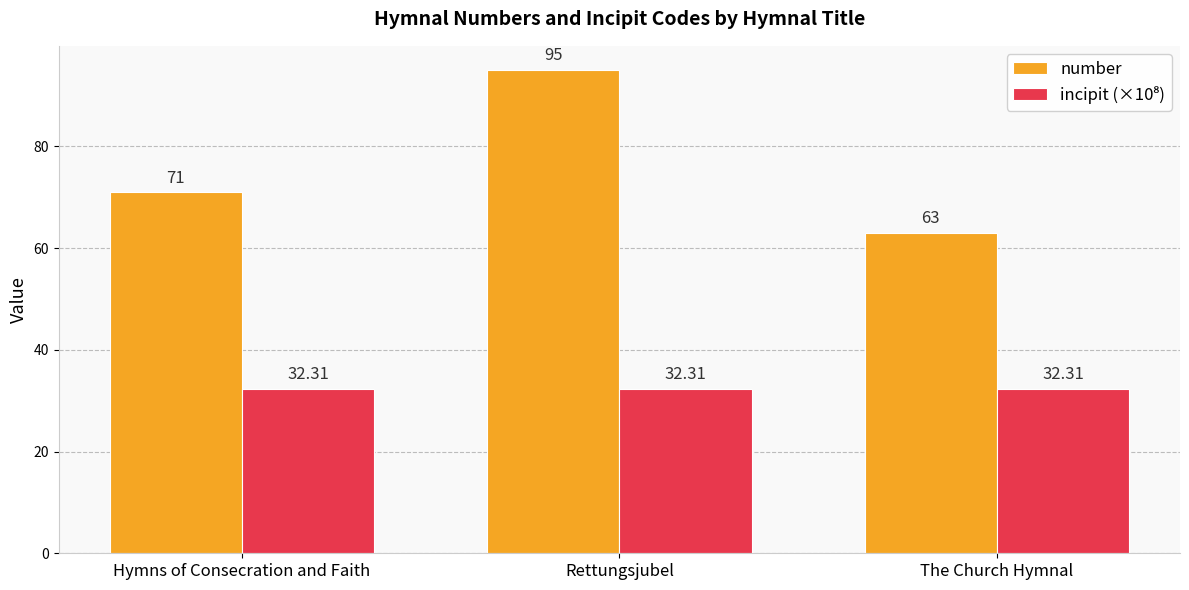

What value does the number series have at The Church Hymnal?

63.0